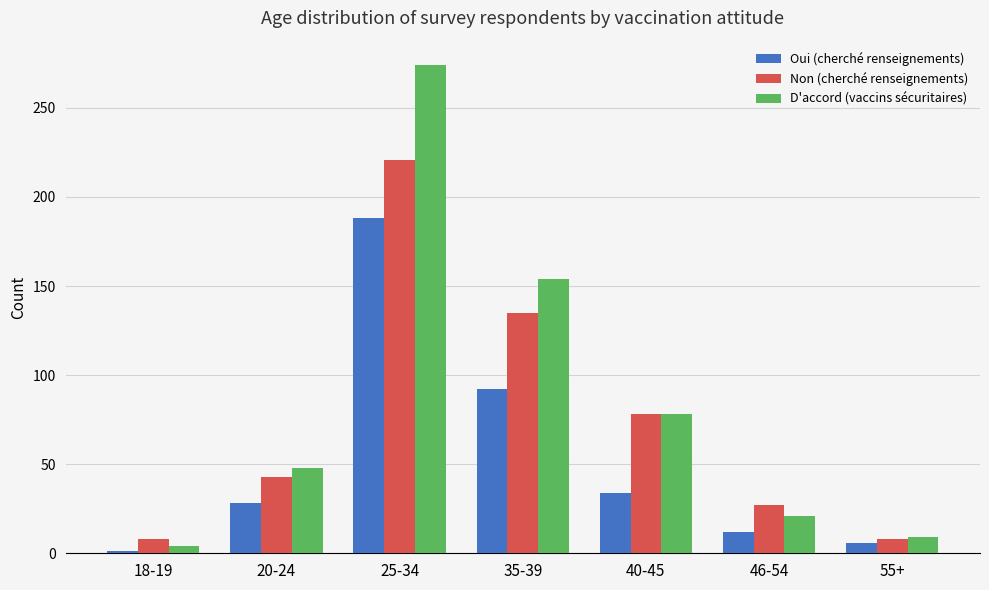

Between 18-19 and 20-24, which series saw the biggest shift?

D'accord (vaccins sécuritaires)